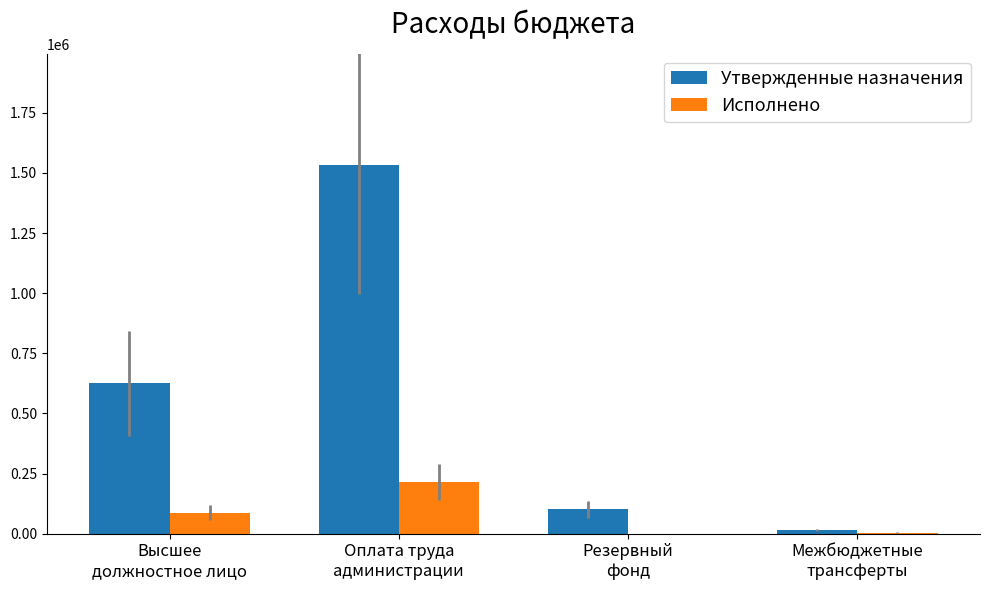

What is the maximum value for Исполнено?

213671.0